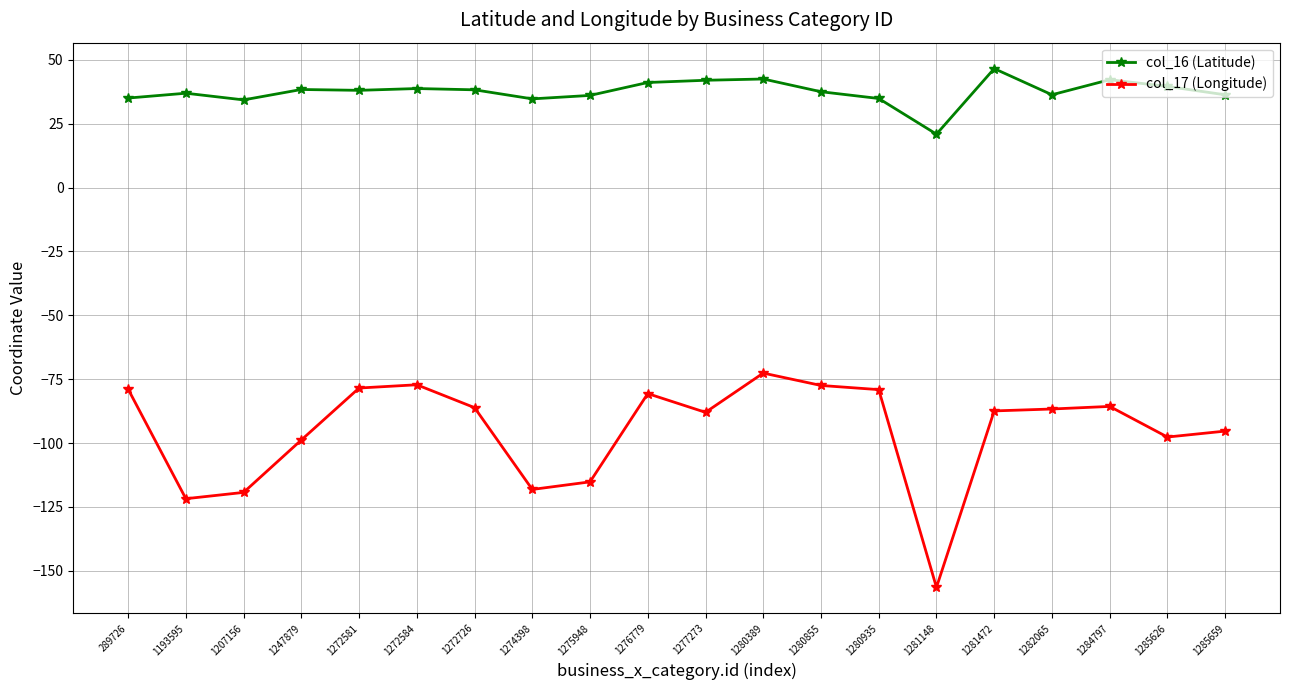

List the series in order of their overall mean, lowest first.

col_17 (Longitude), col_16 (Latitude)